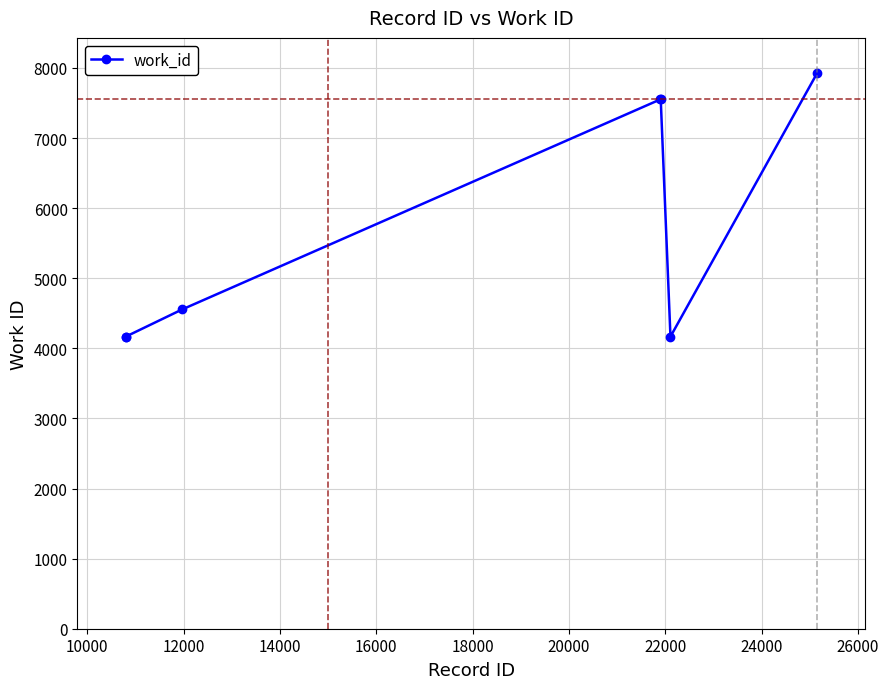

What is the difference between the second highest and minimum values?

3384